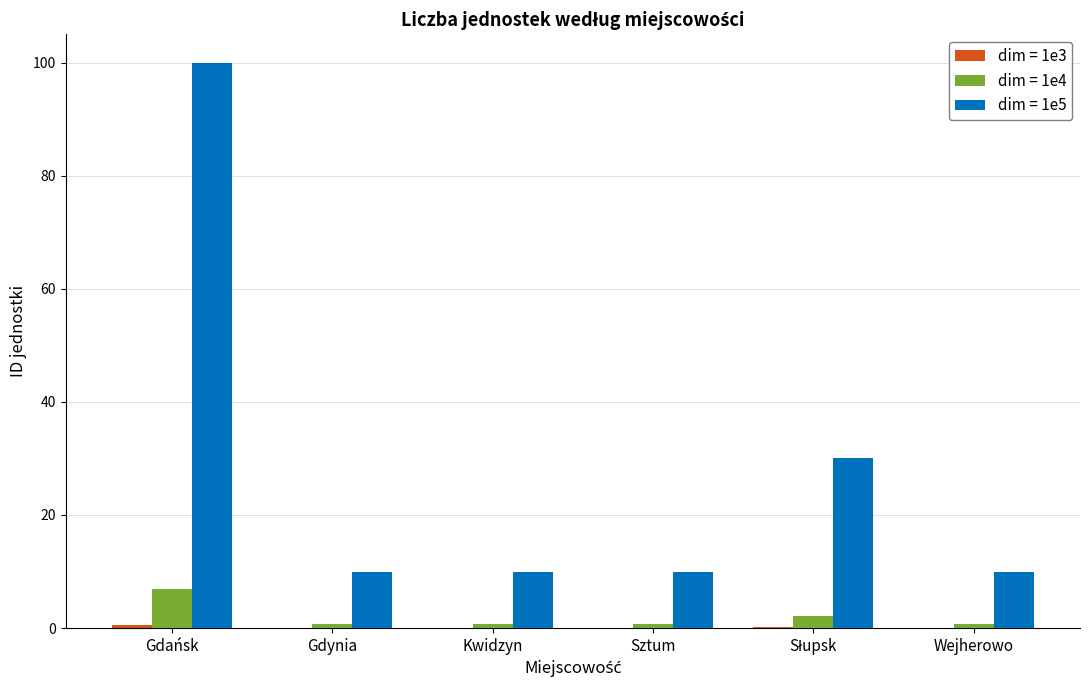

What is the maximum value shown in the chart?

100.0